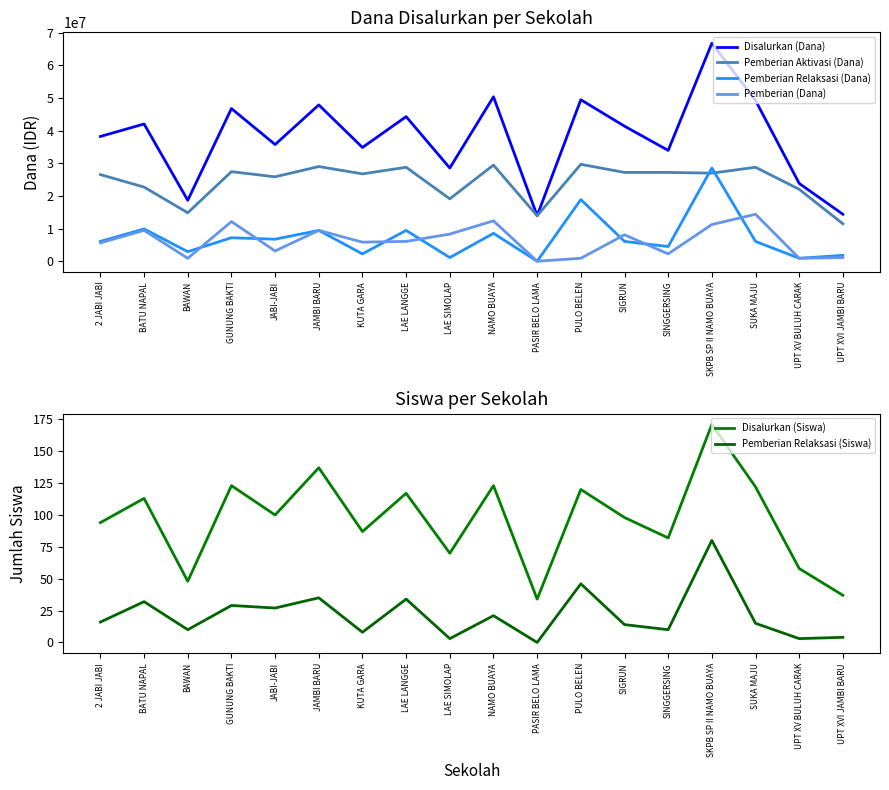

At which label is Disalurkan (Dana) closest to 40387500?

SIGRUN